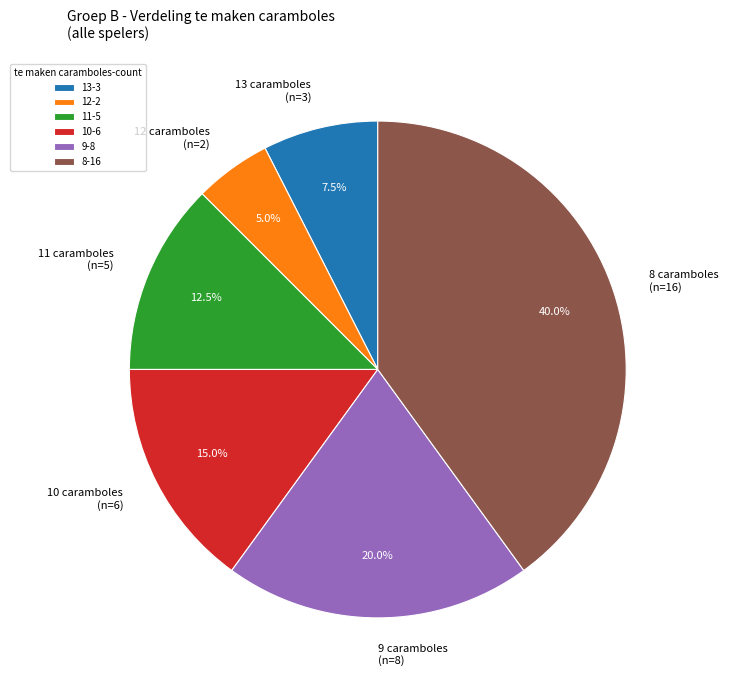

Does any single category account for the majority?

No